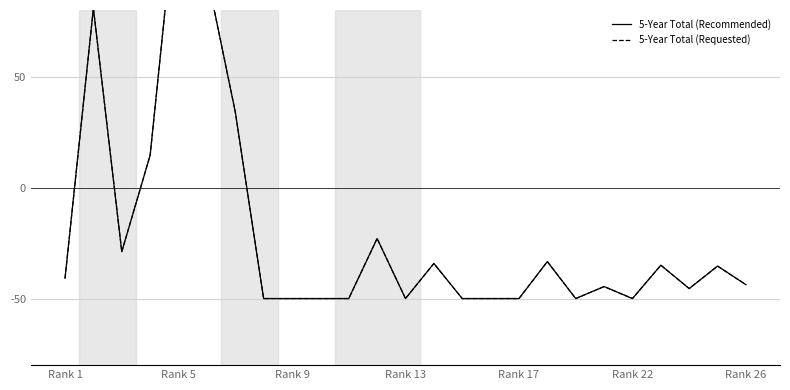

At which label does 5-Year Total (Requested) first exceed -43?

Rank 1